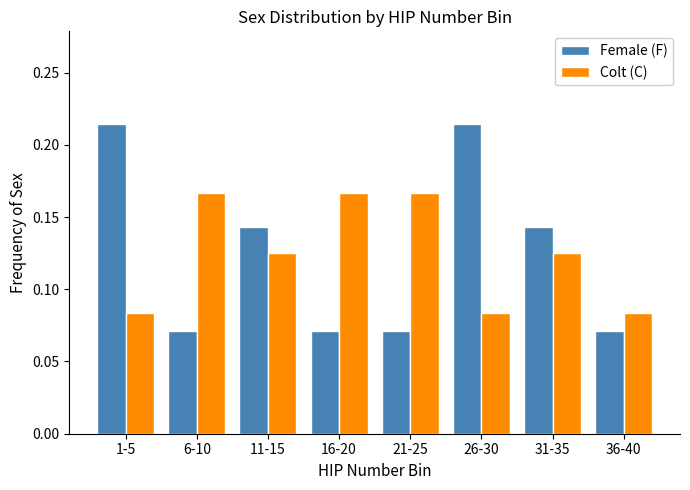

Is the value of Colt (C) at 36-40 greater than the value of Female (F) at 1-5?

No